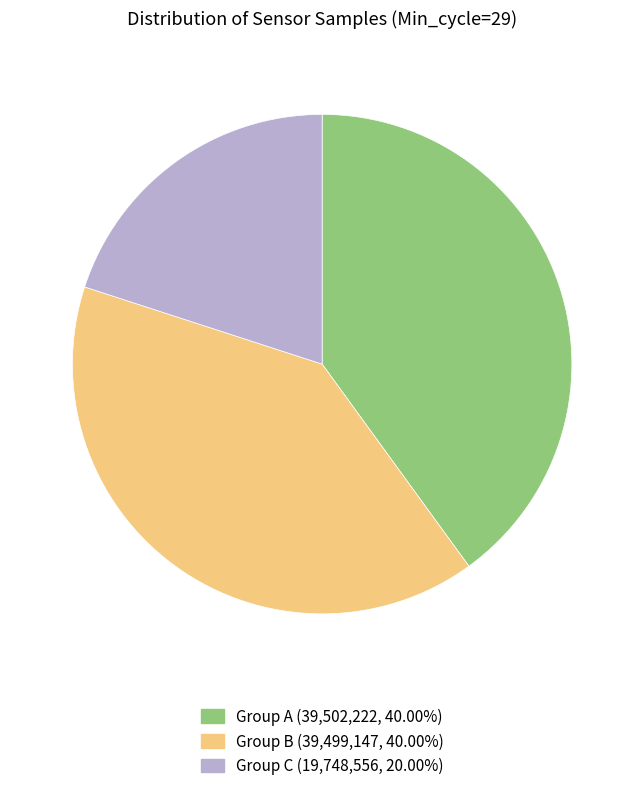

Is there a majority slice in this chart?

No